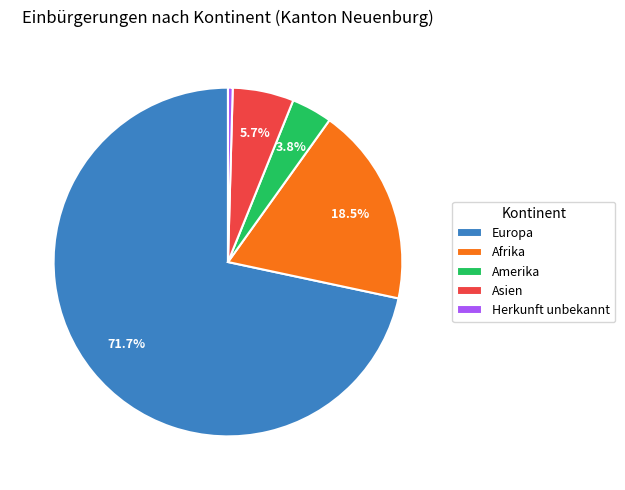

How many segments does this pie chart have?

5